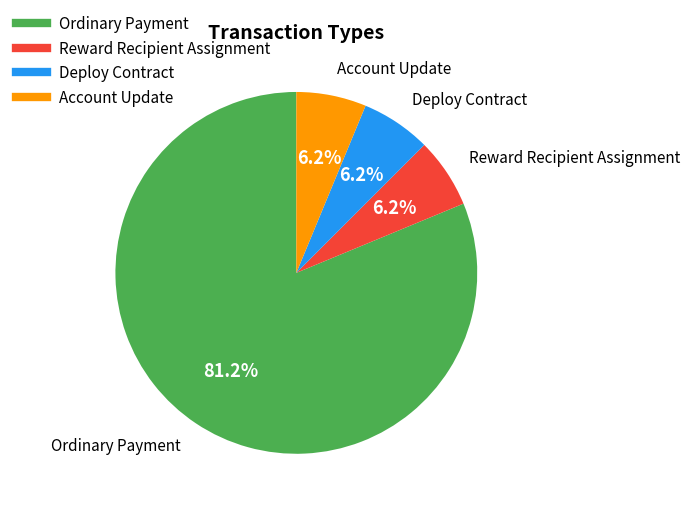

How many slices are in this pie chart?

4